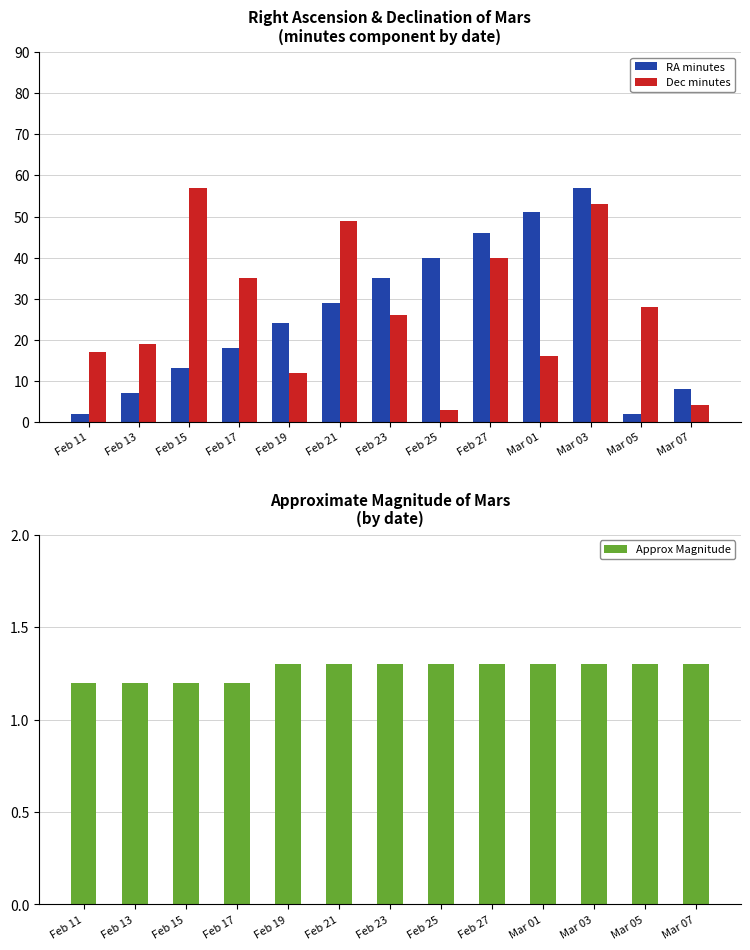

At how many categories does at least one series exceed 28?

8